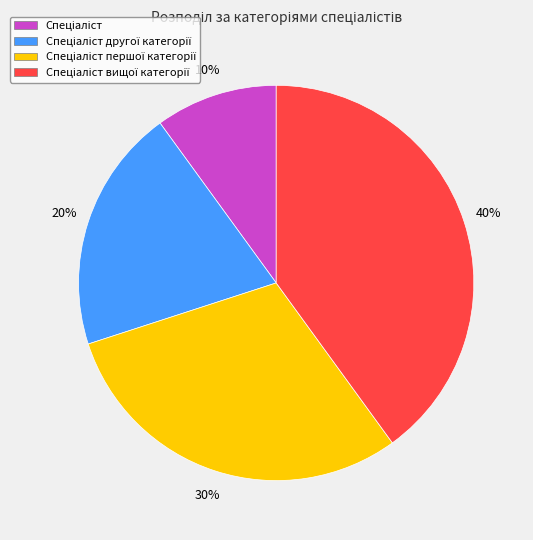

To the nearest percent, what is the average slice percentage?

25%